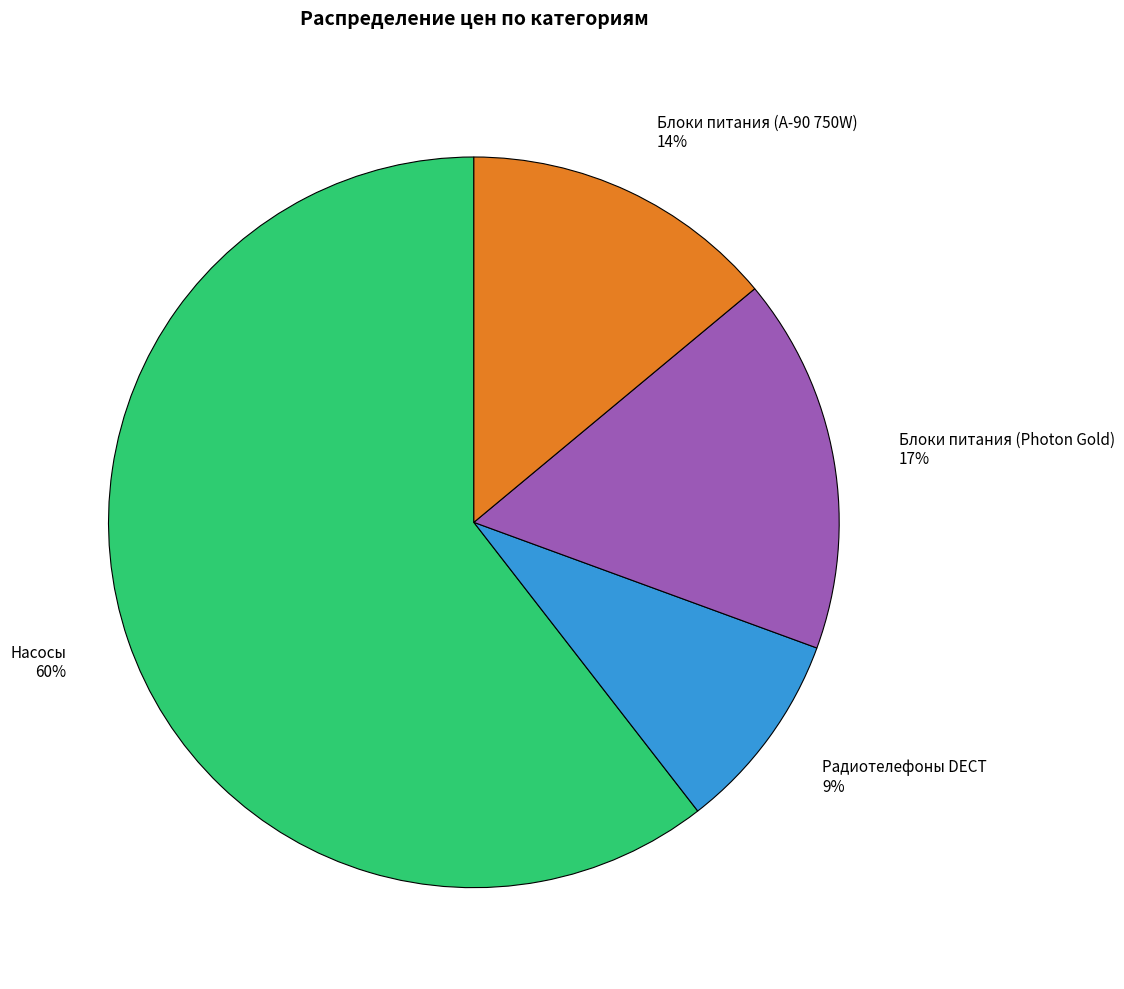

To the nearest percent, what is the average slice percentage?

25%